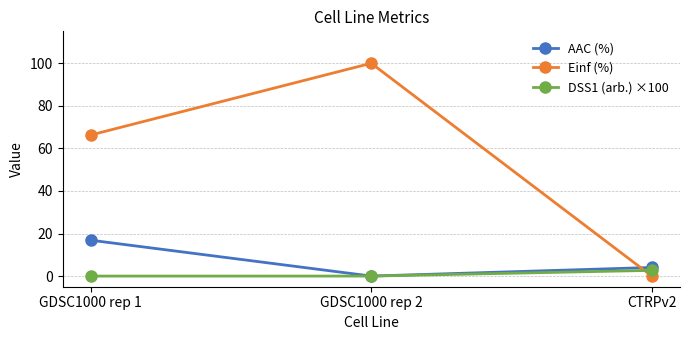

Count the number of data series in this chart.

3